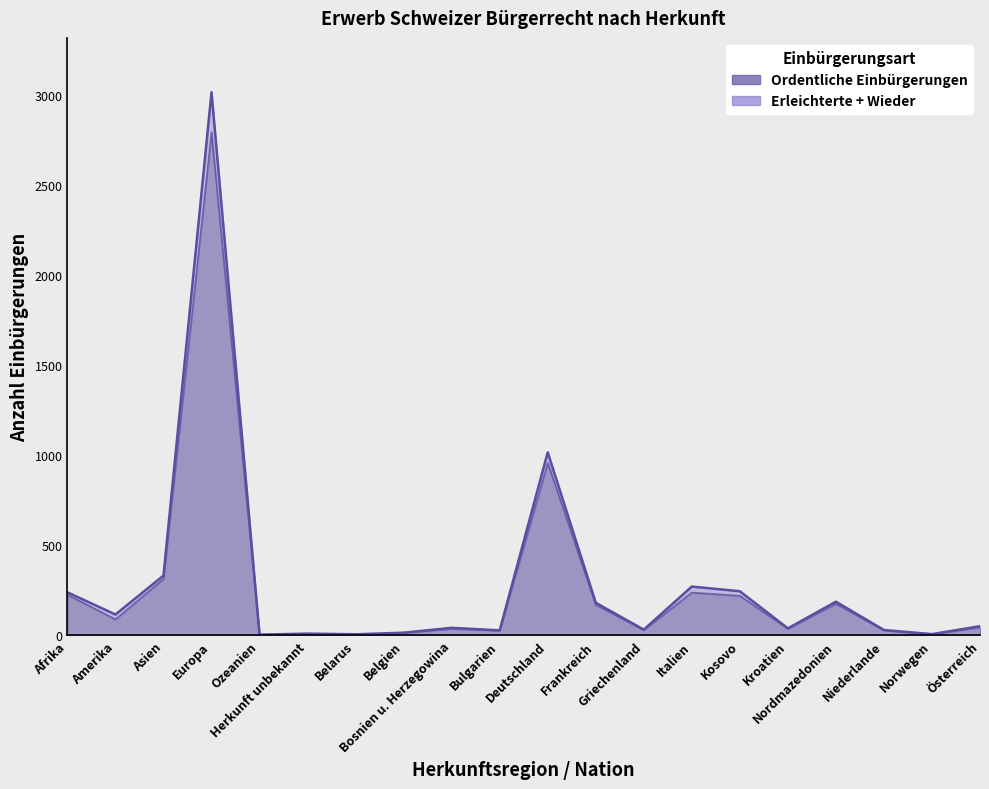

Reading left to right, what are all the values shown in this chart?

Total Einbürgerungen: Afrika=239	Amerika=116	Asien=332	Europa=3015	Ozeanien=4	Herkunft unbekannt=10	Belarus=6	Belgien=15	Bosnien u. Herzegowina=42	Bulgarien=28	Deutschland=1016	Frankreich=181	Griechenland=32	Italien=271	Kosovo=245	Kroatien=39	Nordmazedonien=187	Niederlande=30	Norwegen=7	Österreich=51
Ordentliche Einbürgerungen: Afrika=226	Amerika=89	Asien=314	Europa=2794	Ozeanien=3	Herkunft unbekannt=8	Belarus=4	Belgien=14	Bosnien u. Herzegowina=37	Bulgarien=27	Deutschland=958	Frankreich=170	Griechenland=30	Italien=238	Kosovo=220	Kroatien=37	Nordmazedonien=176	Niederlande=28	Norwegen=7	Österreich=45